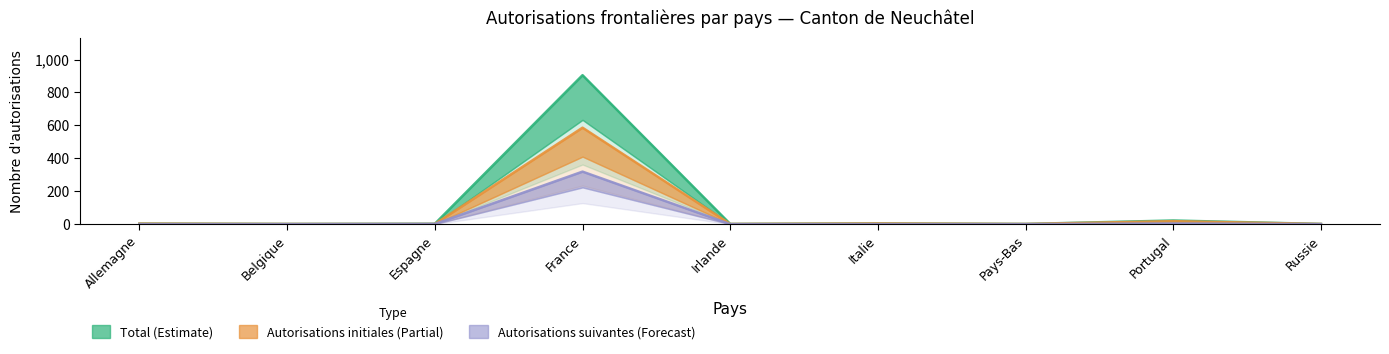

How many interior local peaks does the Autorisations initiales (Partial) series have?

3